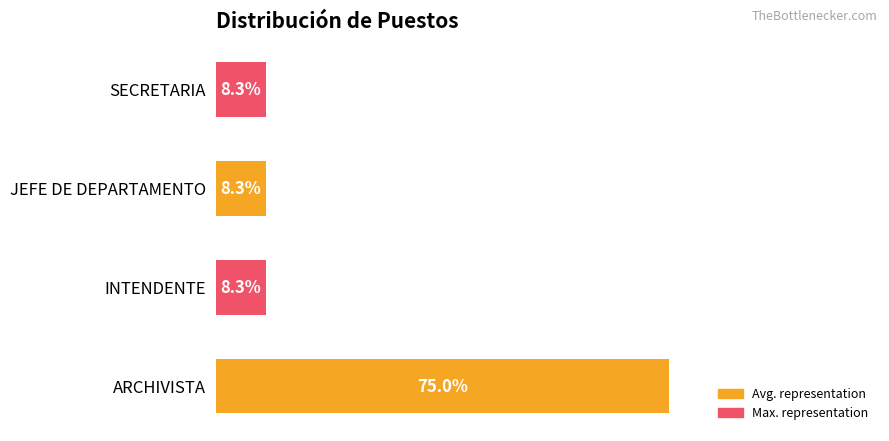

Which label corresponds to the largest value in the chart?

ARCHIVISTA